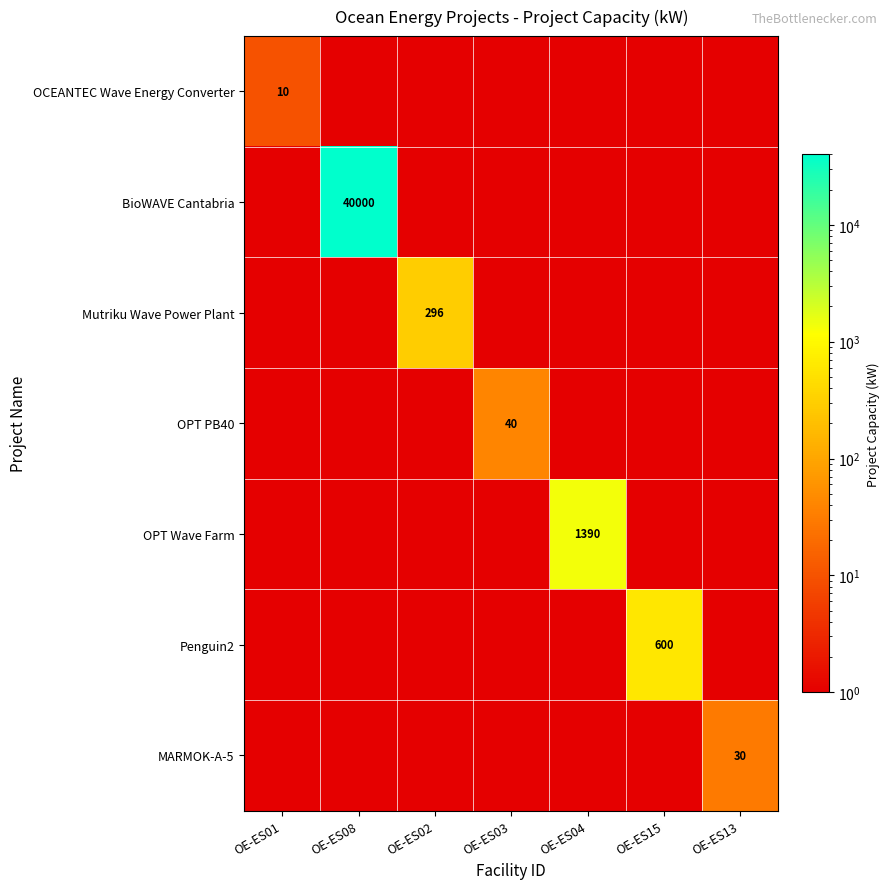

The value of OPT Wave Farm at OE-ES04 is 2074.8. True or false?

False